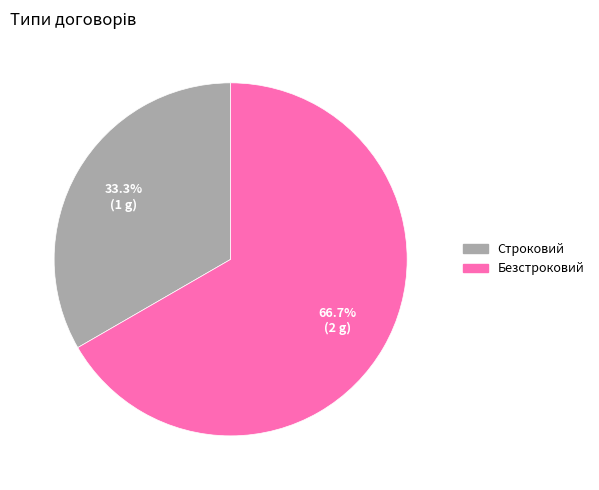

Does Безстроковий account for over 50% of the chart?

Yes